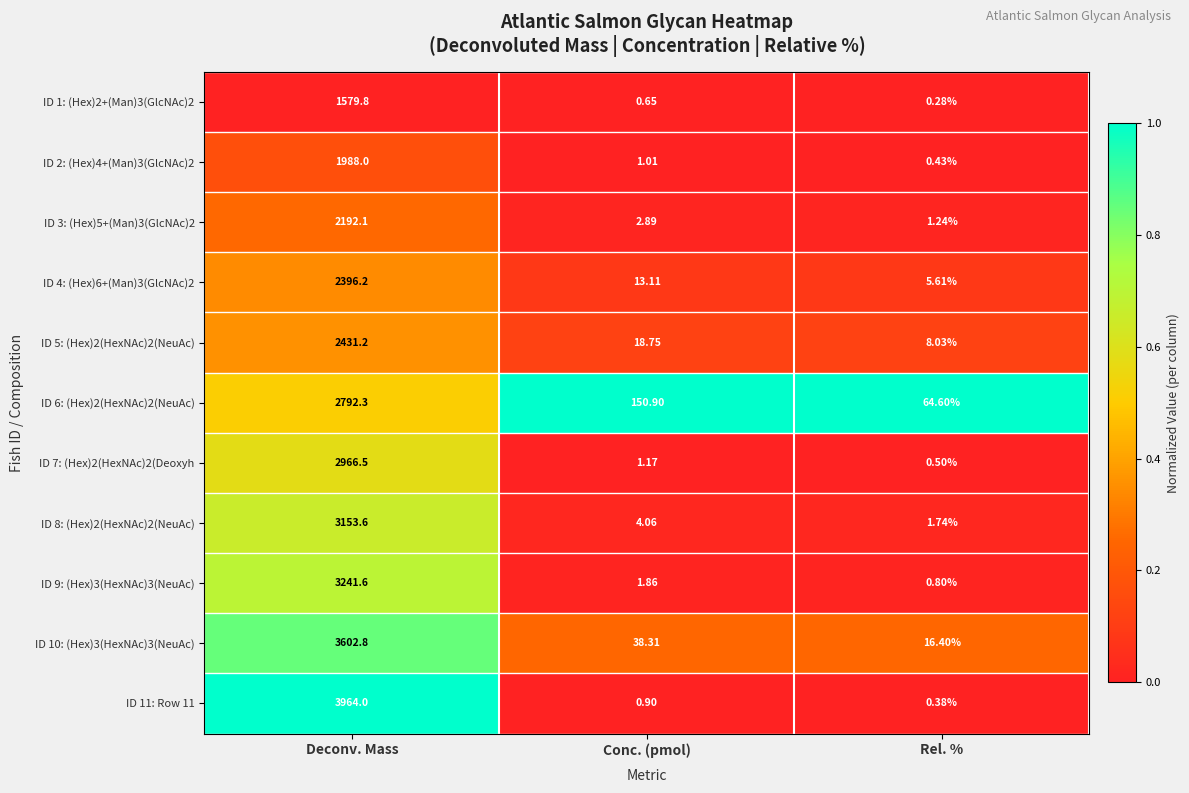

Which label corresponds to the smallest value in the chart?

Rel. %